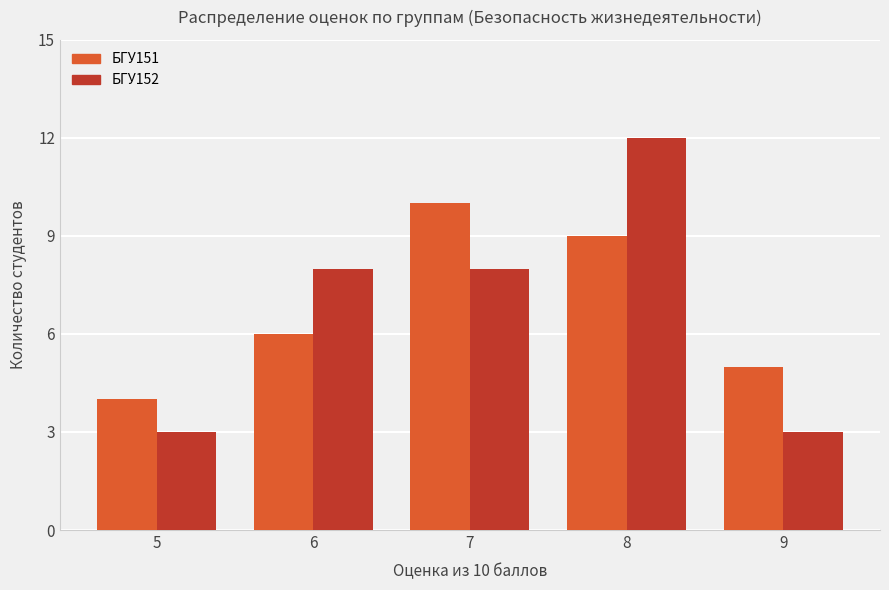

The БГУ152 series shows 3 at 5. True or false?

True